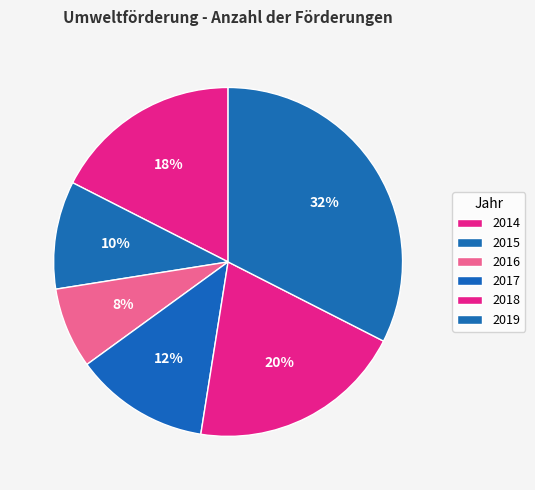

True or false: 2018 accounts for 20% of the total.

True